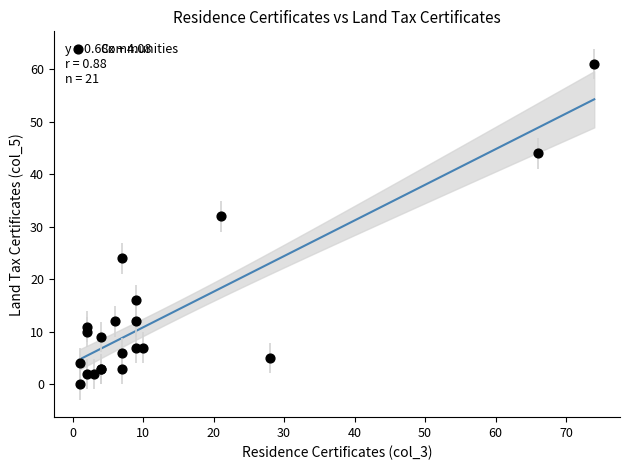

What Y value in the scatter plot is closest to 30?

32